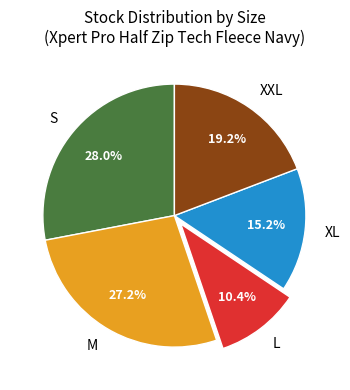

Do XXL and XL together represent more than half of the pie?

No